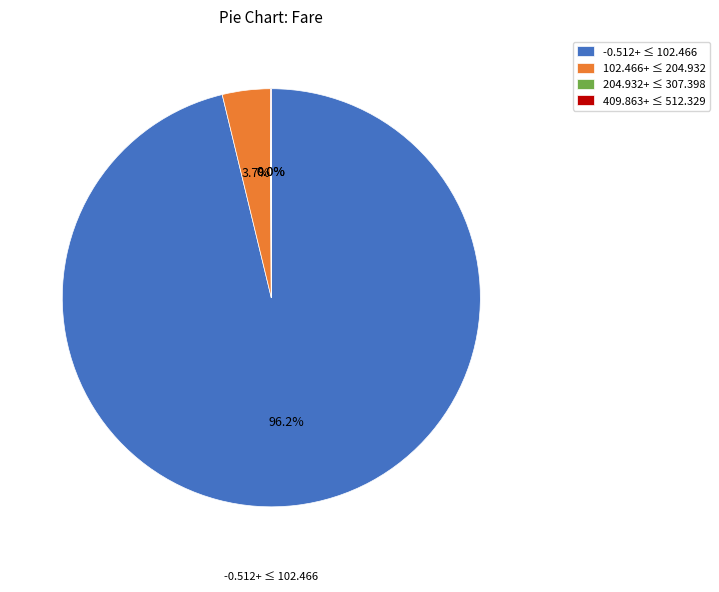

What is the largest slice in the pie chart?

-0.512+ ≤ 102.466